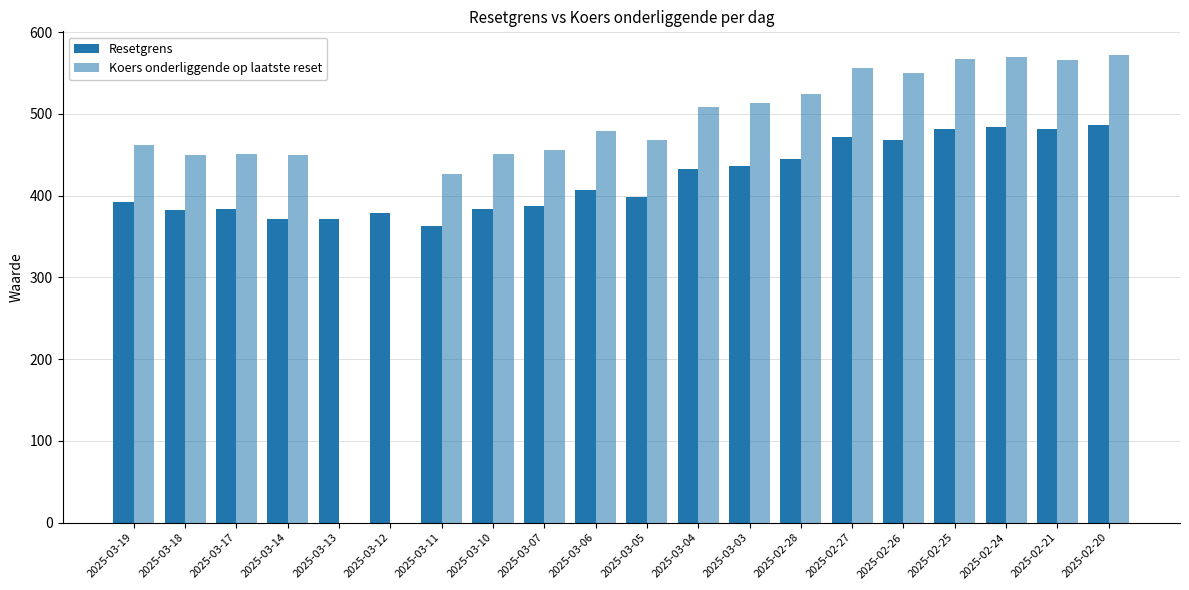

Reading right to left, extract all data points from this chart.

Resetgrens: 2025-02-20=486.5	2025-02-21=481.4	2025-02-24=484.3	2025-02-25=481.8	2025-02-26=467.8	2025-02-27=472.3	2025-02-28=445.4	2025-03-03=436.2	2025-03-04=432.3	2025-03-05=397.8	2025-03-06=406.9	2025-03-07=387.3	2025-03-10=383.2	2025-03-11=362.4	2025-03-12=379.4	2025-03-13=372.0	2025-03-14=372.0	2025-03-17=383.4	2025-03-18=382.5	2025-03-19=392.4
Koers onderliggende op laatste reset: 2025-02-20=572.4	2025-02-21=566.4	2025-02-24=569.8	2025-02-25=566.8	2025-02-26=550.4	2025-02-27=555.6	2025-02-28=524.0	2025-03-03=513.2	2025-03-04=508.6	2025-03-05=468.0	2025-03-06=478.7	2025-03-07=455.7	2025-03-10=450.8	2025-03-11=426.3	2025-03-12=0.0	2025-03-13=0.0	2025-03-14=449.3	2025-03-17=451.0	2025-03-18=450.0	2025-03-19=461.7